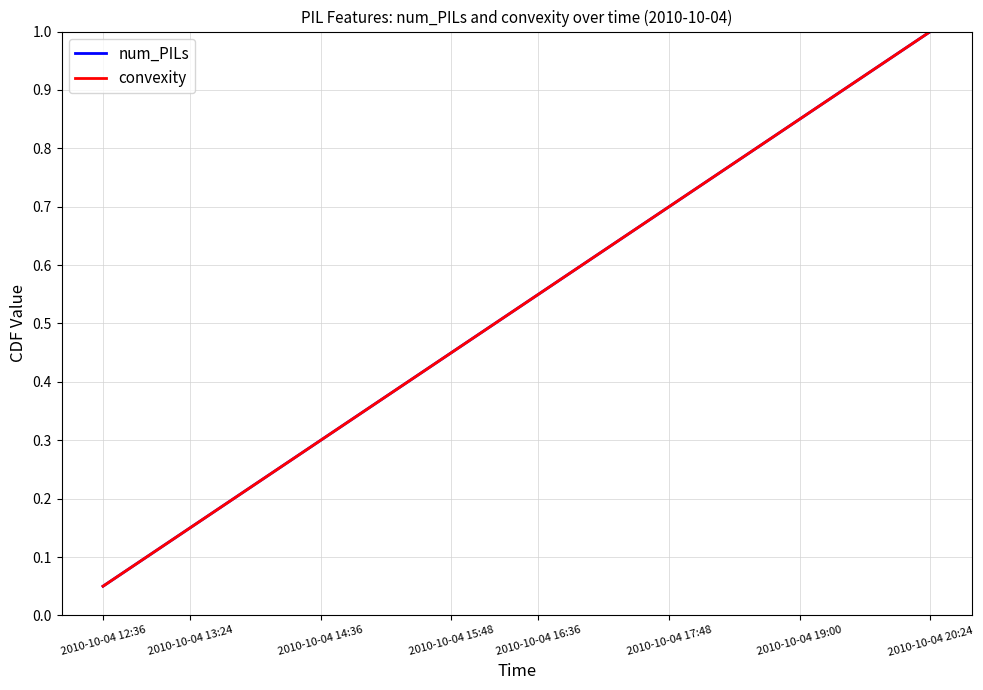

Which series has the largest range (max minus min)?

num_PILs